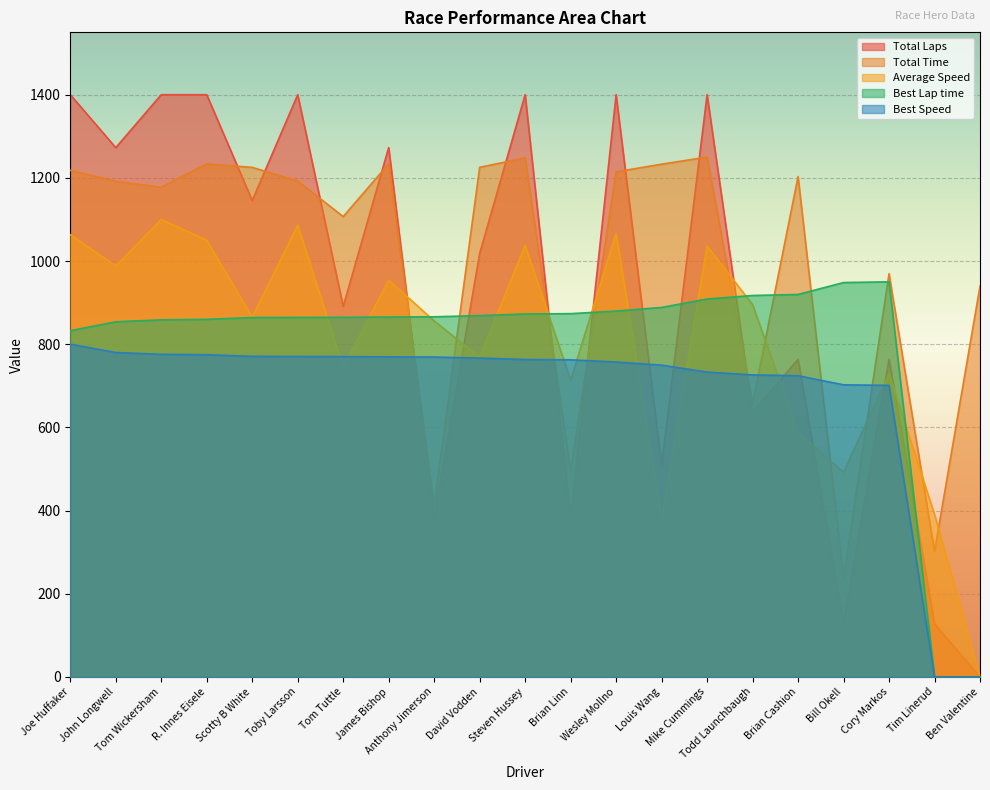

How many times do Best Speed and Average Speed cross each other?

8